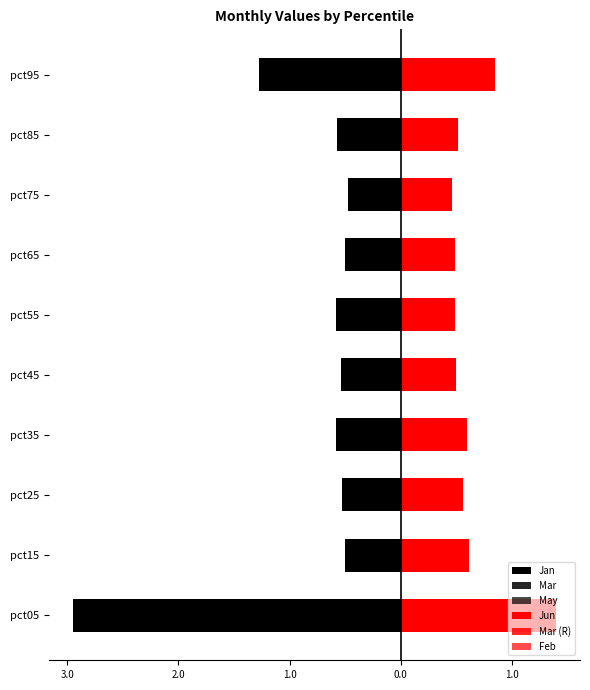

Is the value of Jun at pct45 greater than the value of Jan at pct45?

Yes